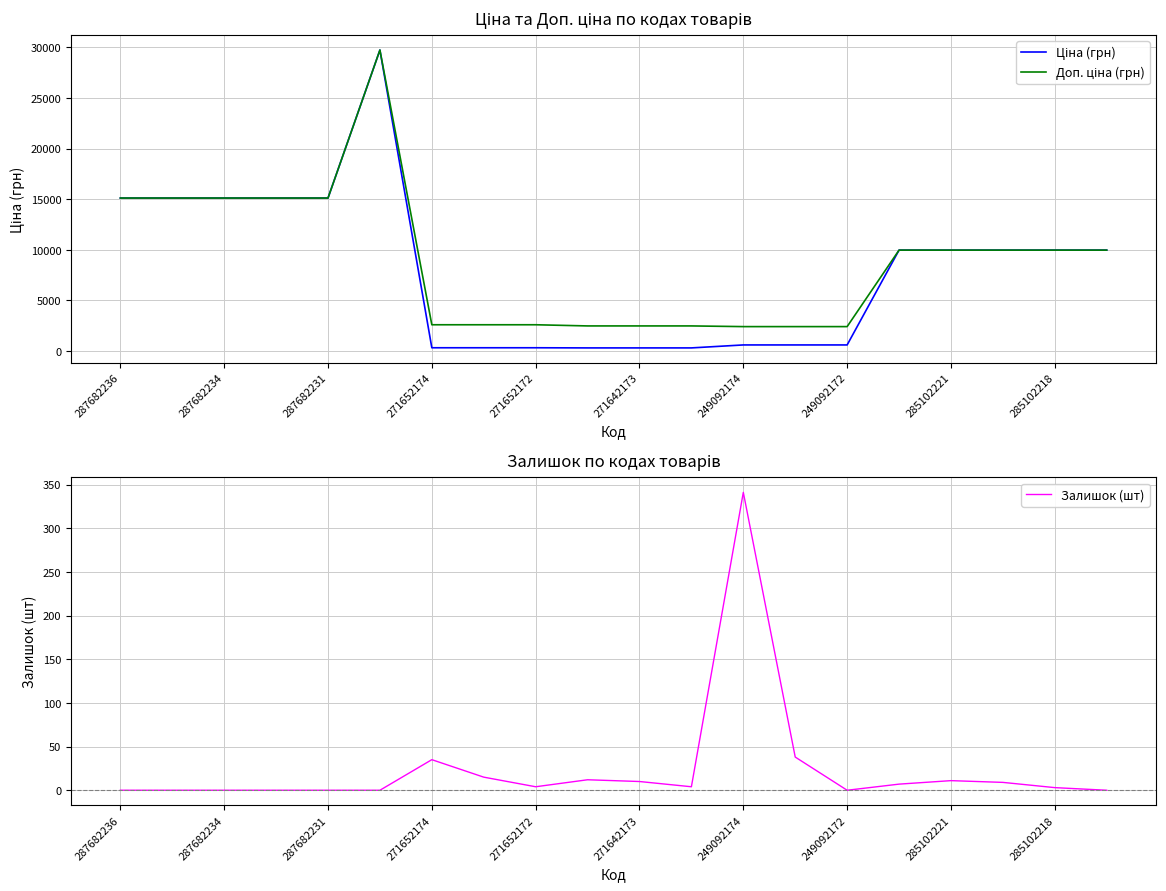

What are all the series names shown in the legend?

Ціна (грн), Доп. ціна (грн), Залишок (шт)